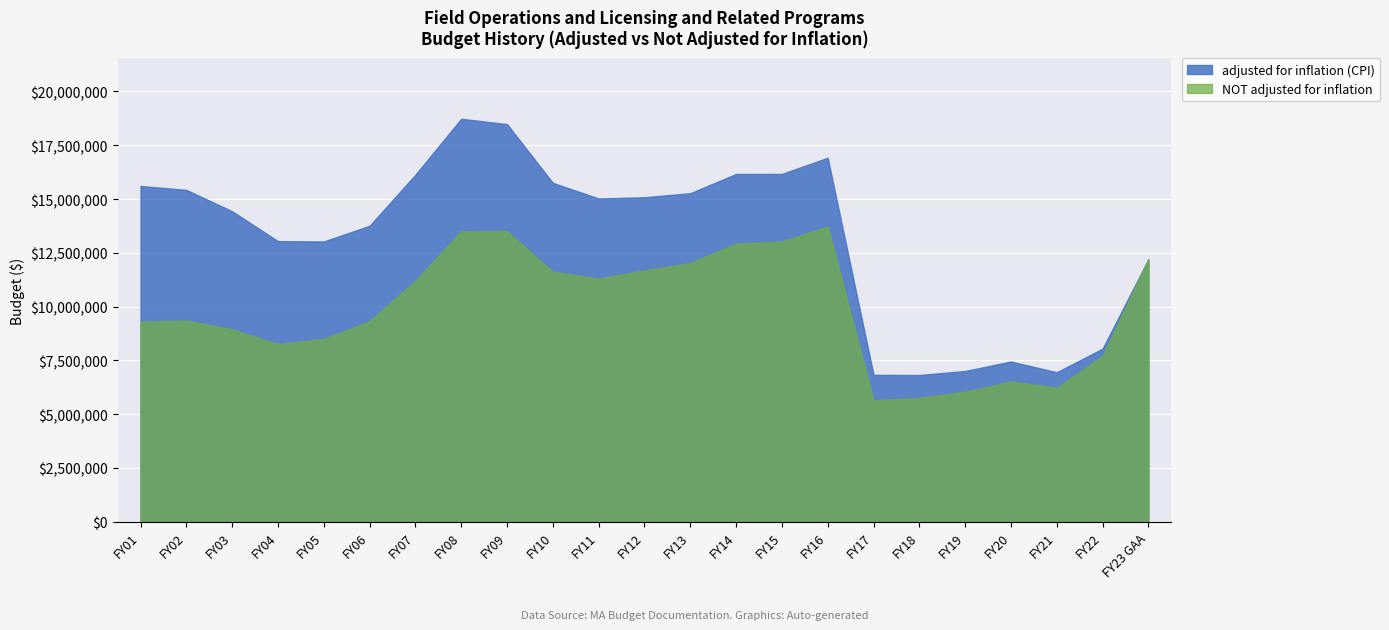

What is the sum of the NOT adjusted for inflation values at FY10 and FY22?

19334035